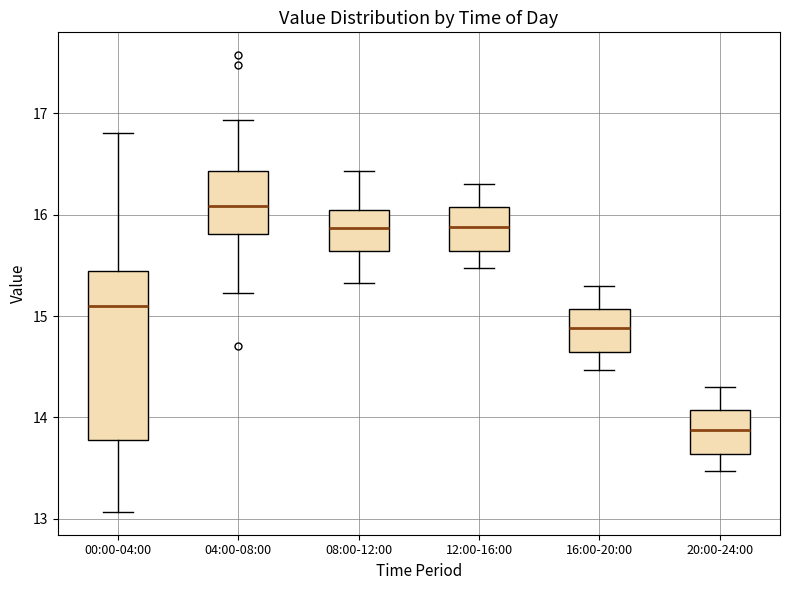

Where does the lower whisker of the box for 00:00-04:00 end on the y-axis? The values are not printed on the chart, so give them approximately, as read against the axis.

13.1